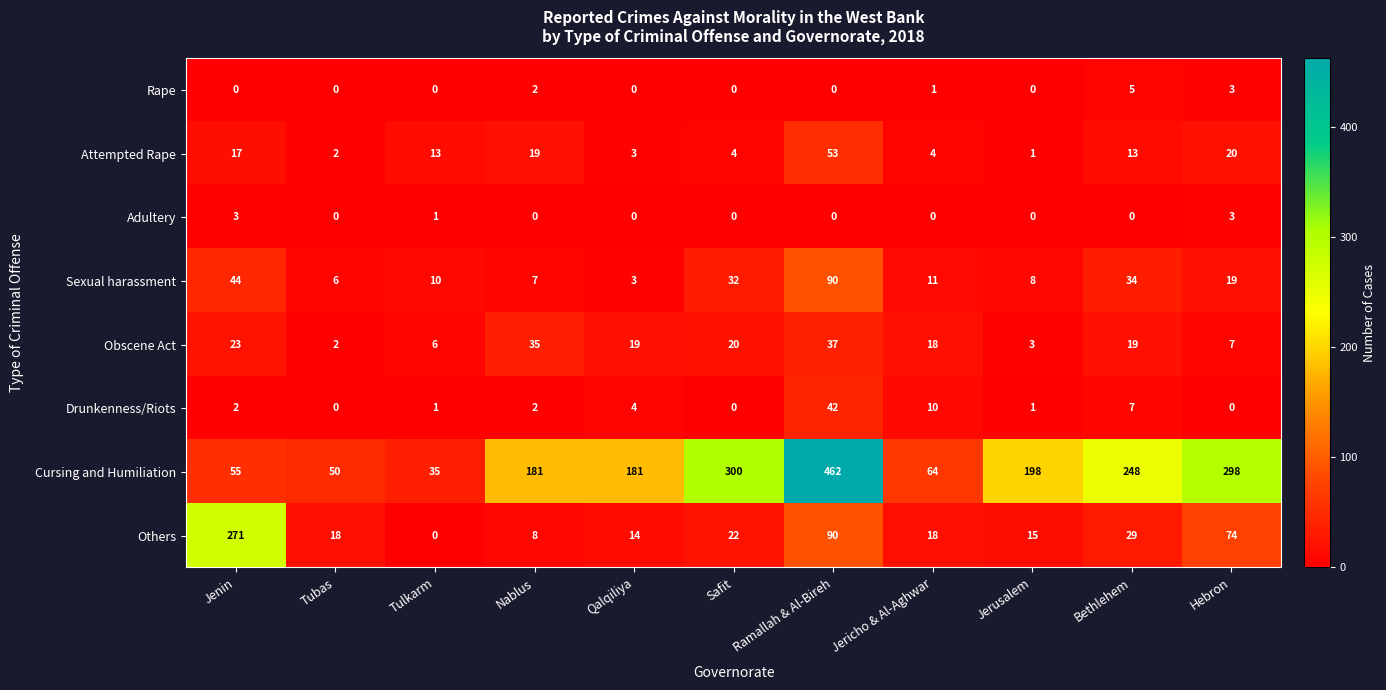

Which series has the largest total across all categories?

Cursing and Humiliation